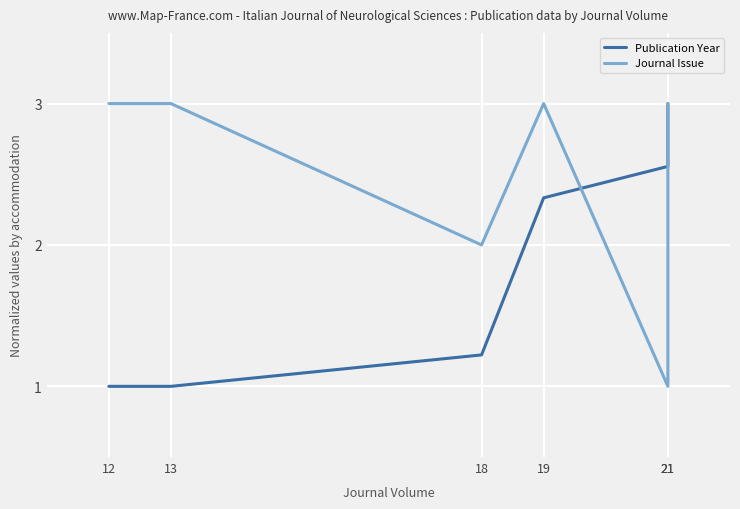

What is the sum of all Publication Year values?

11.1